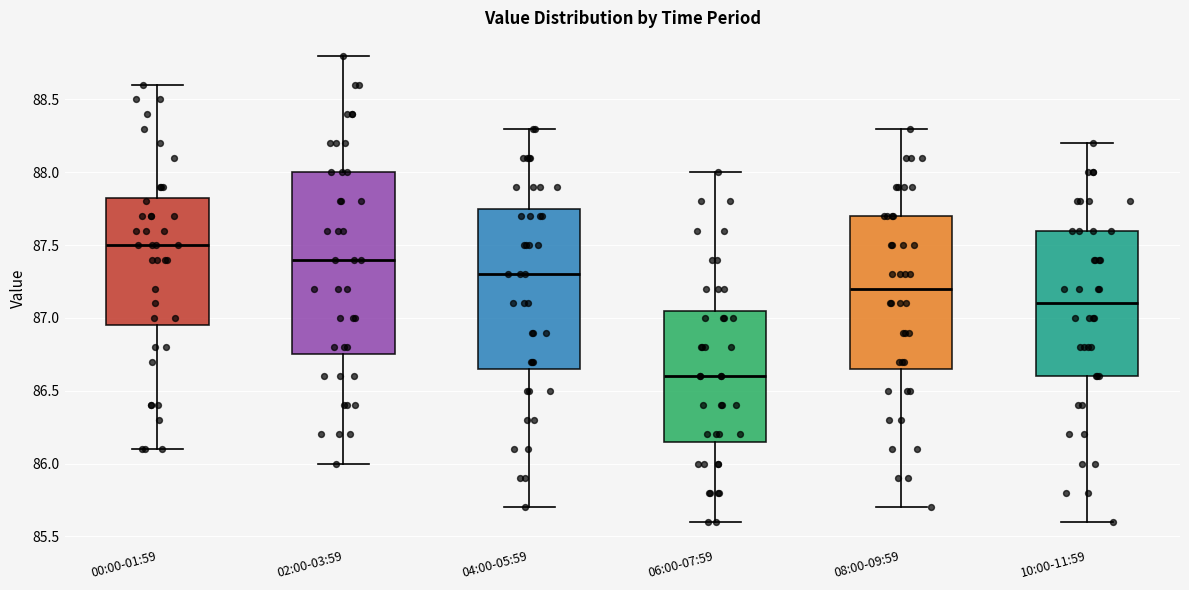

Where does the upper whisker of the box for 06:00-07:59 end on the y-axis? The values are not printed on the chart, so give them approximately, as read against the axis.

88.00